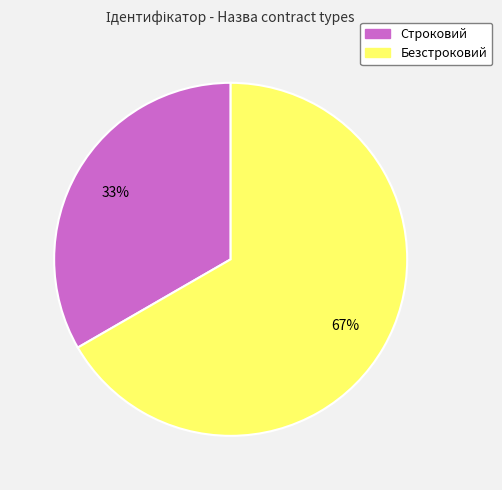

What percentage is the Строковий slice, to the nearest percent?

33%